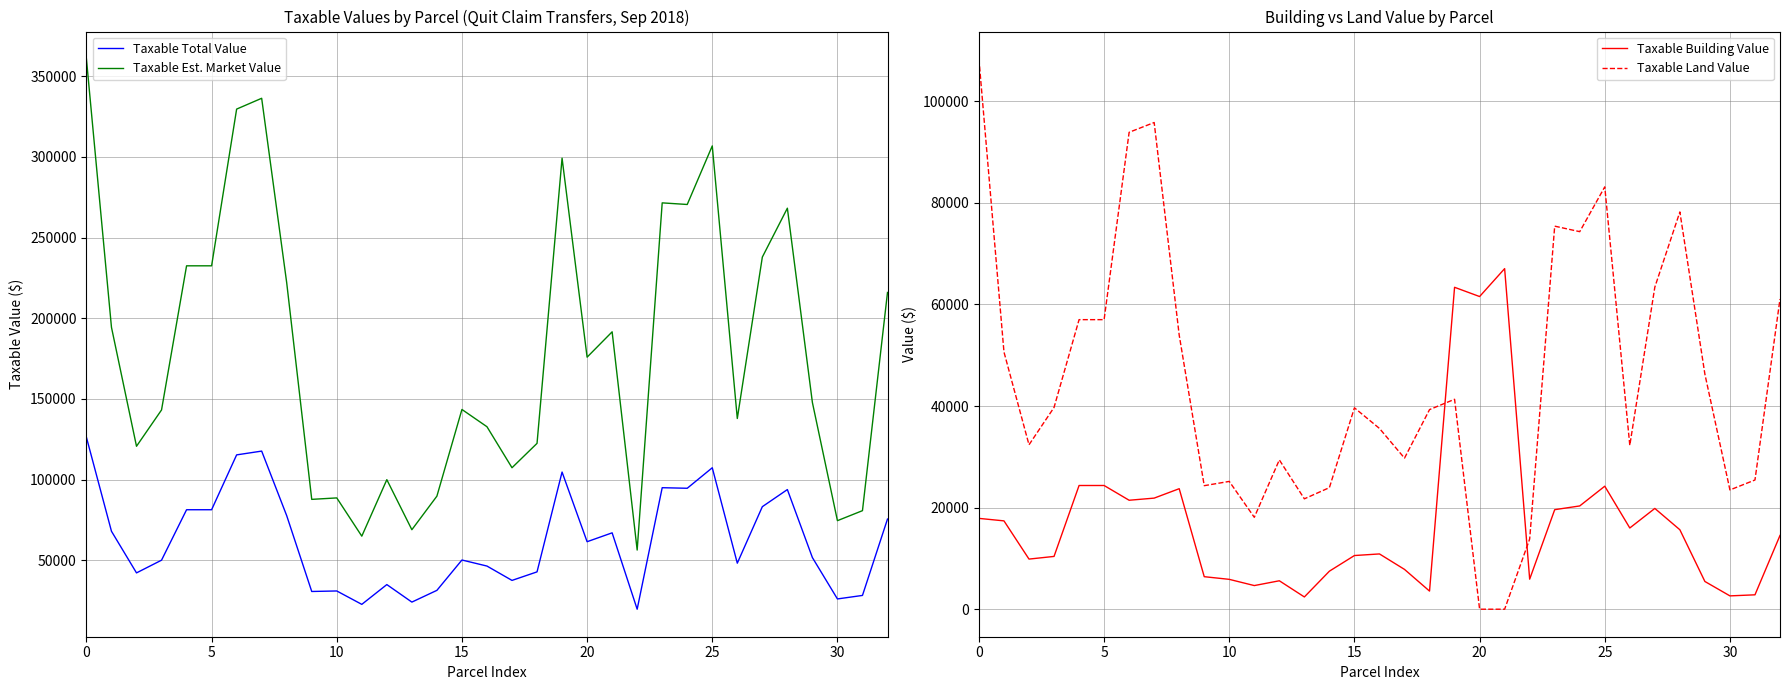

The Taxable Building Value series shows 2625 at 30. True or false?

True